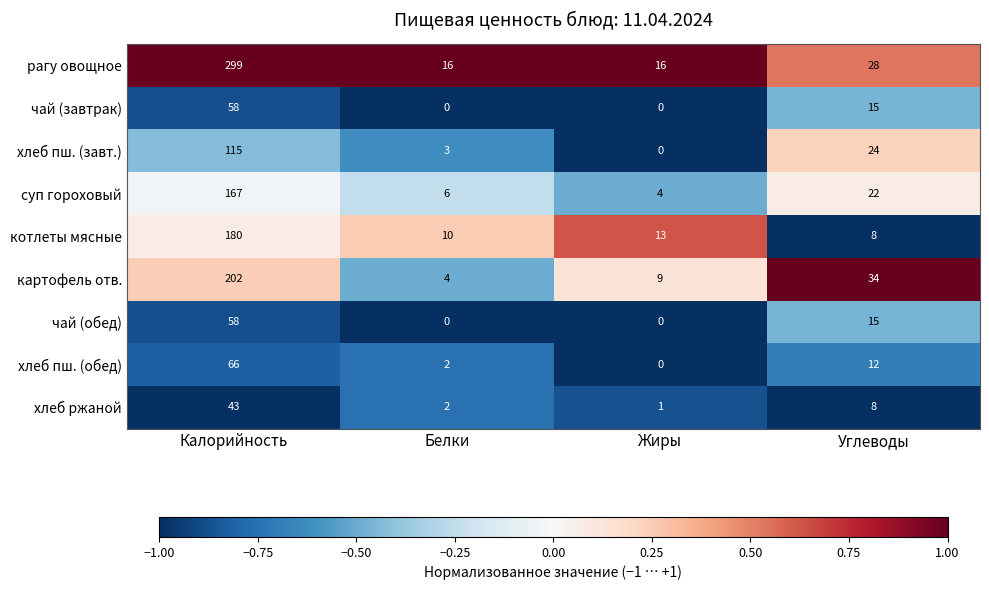

What is the minimum value shown in the chart?

0